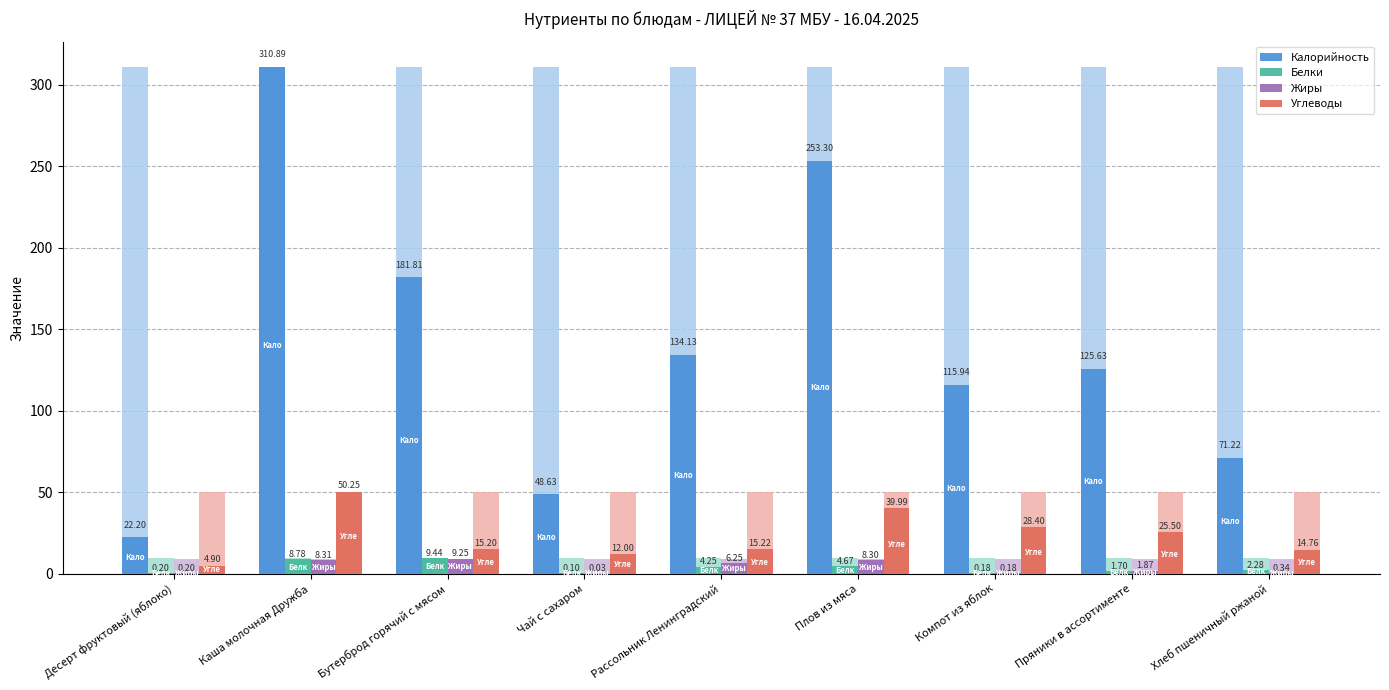

What are all the series names shown in the legend?

Калорийность, Белки, Жиры, Углеводы